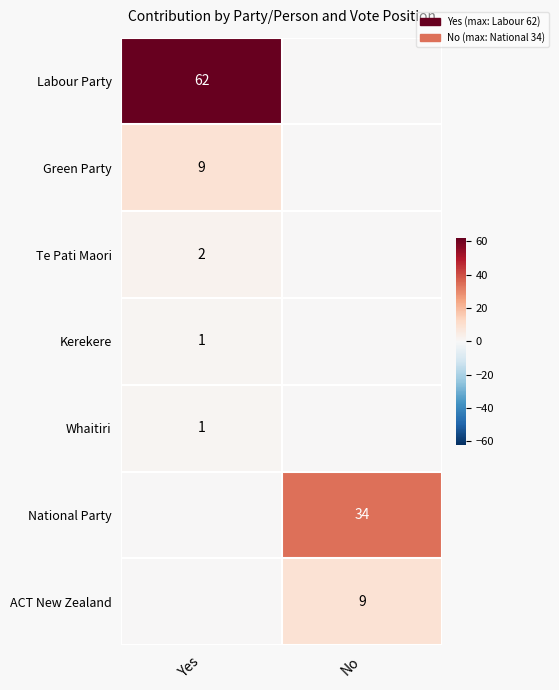

The value of Labour Party at Yes is 62. True or false?

True